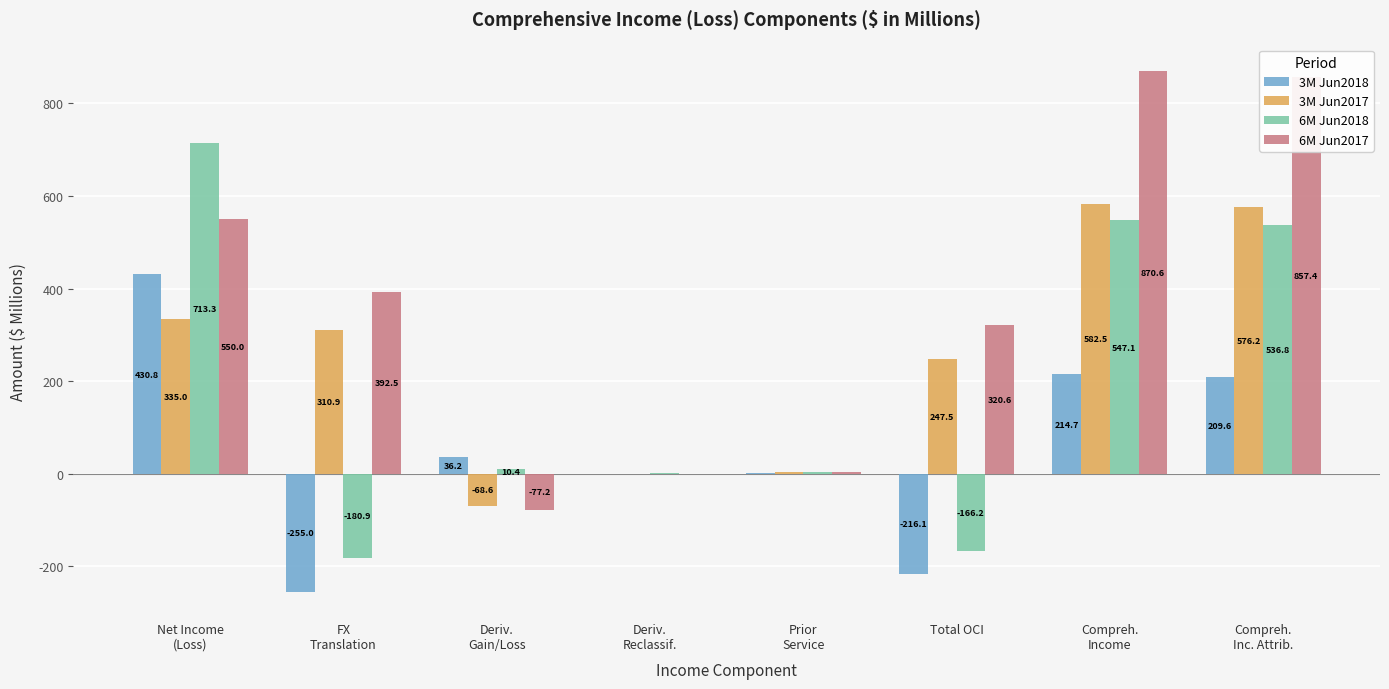

What is the maximum value for 3M Jun2017?

582.5